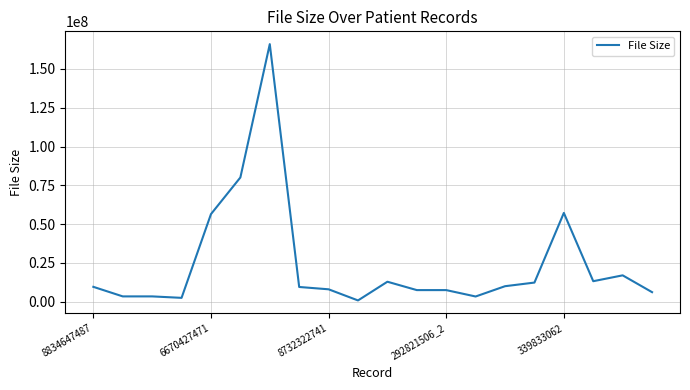

What is the maximum value shown in the chart?

165986036